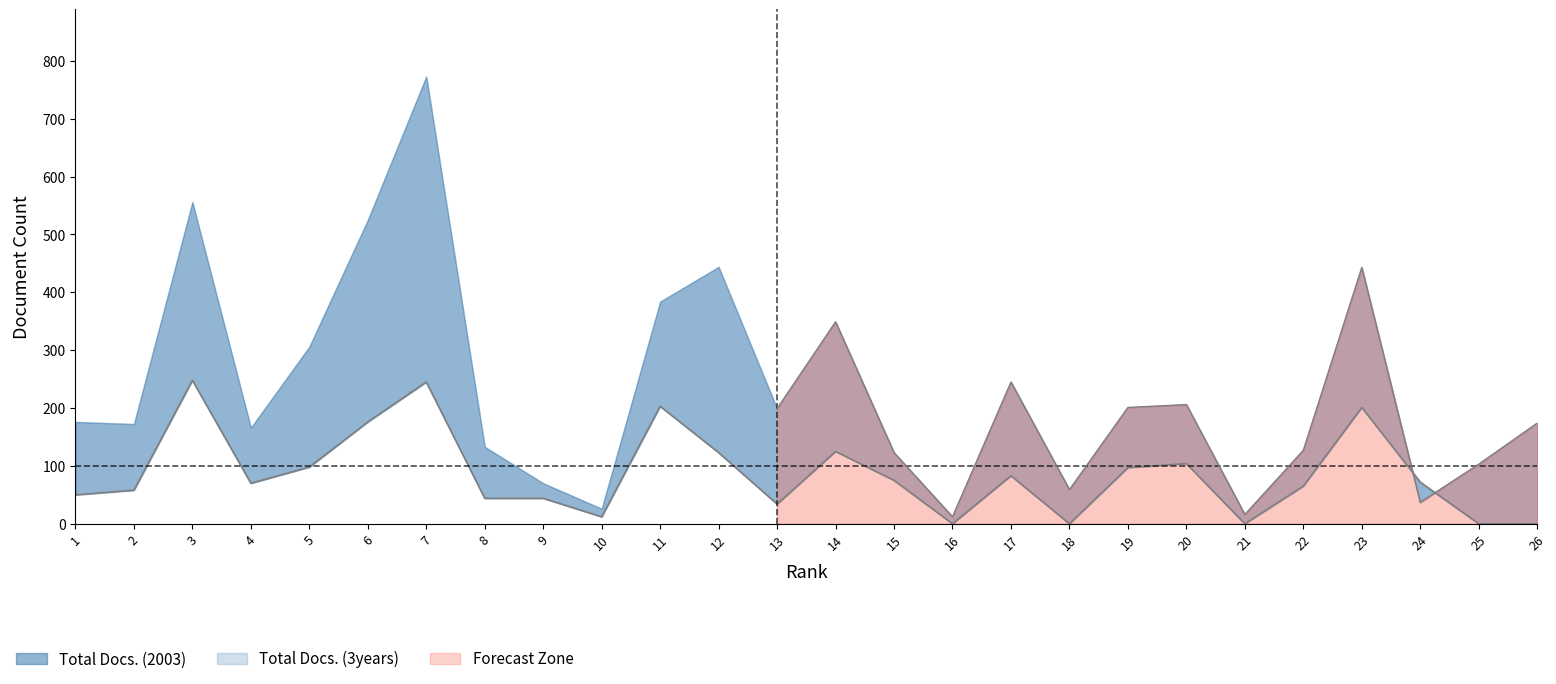

How many lines are shown in the chart?

1